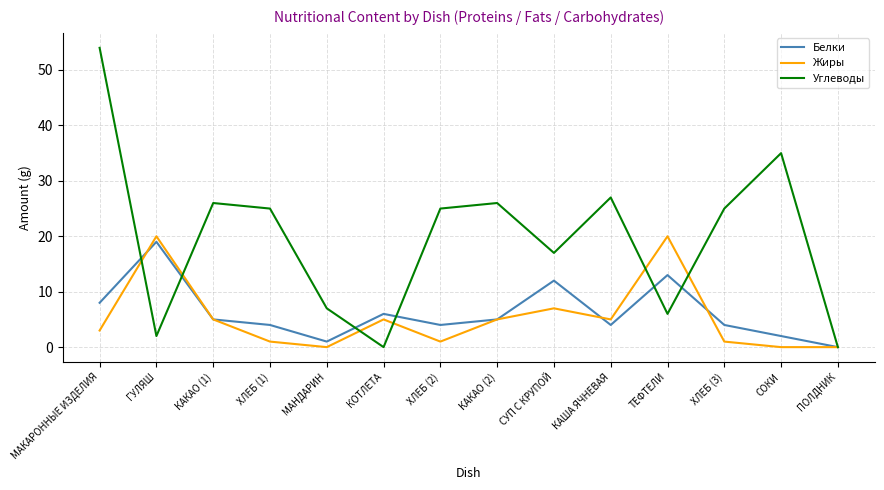

At ХЛЕБ (3), list the series in order from smallest to largest.

Жиры, Белки, Углеводы